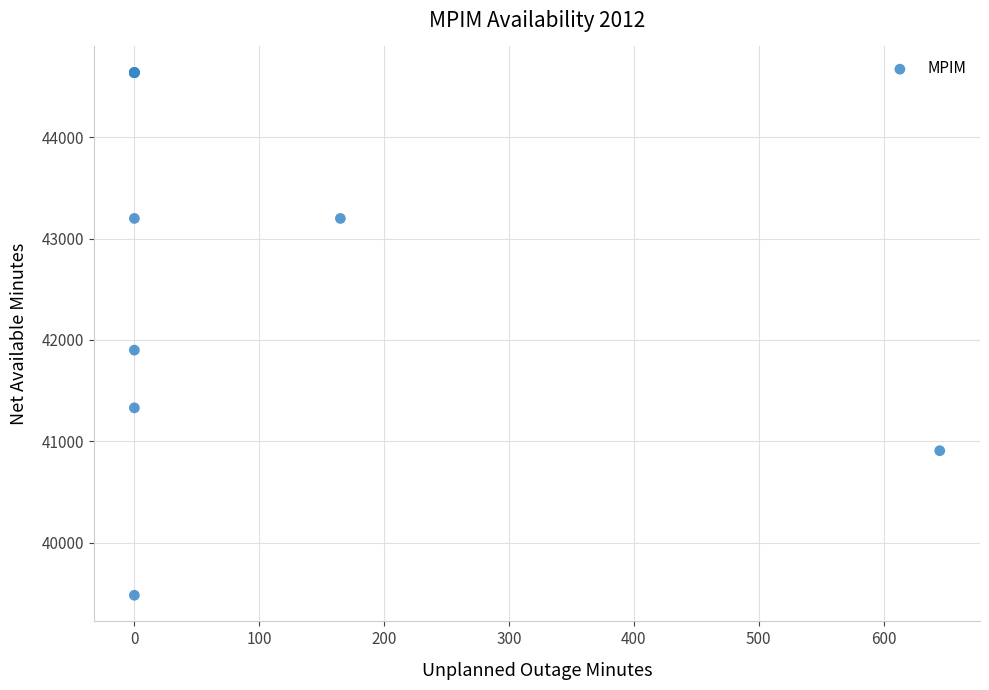

What Y value in the scatter plot is closest to 42060?

41900